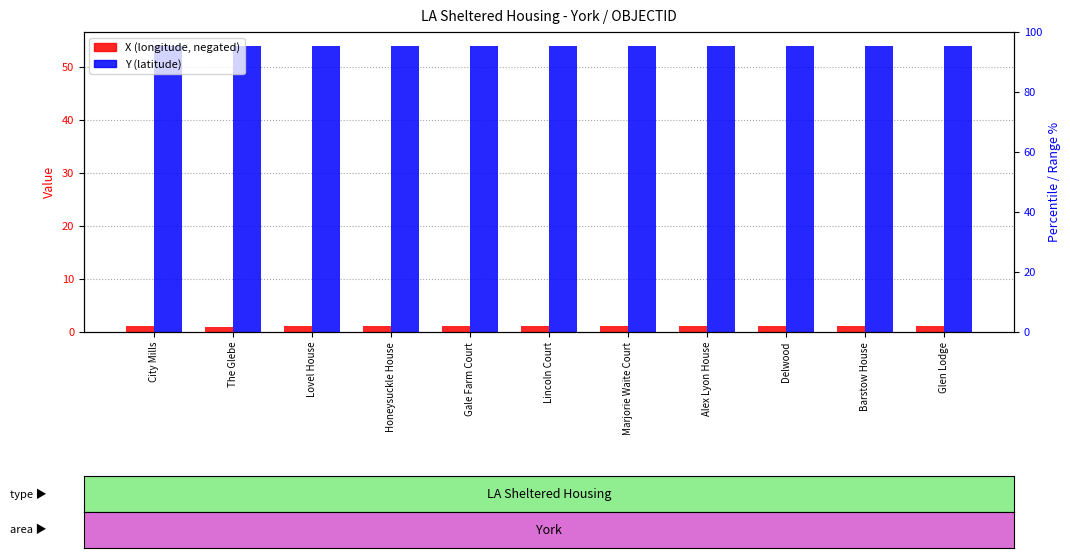

What is the value of the X (longitude, negated) bar at the 6th from the left?

1.1